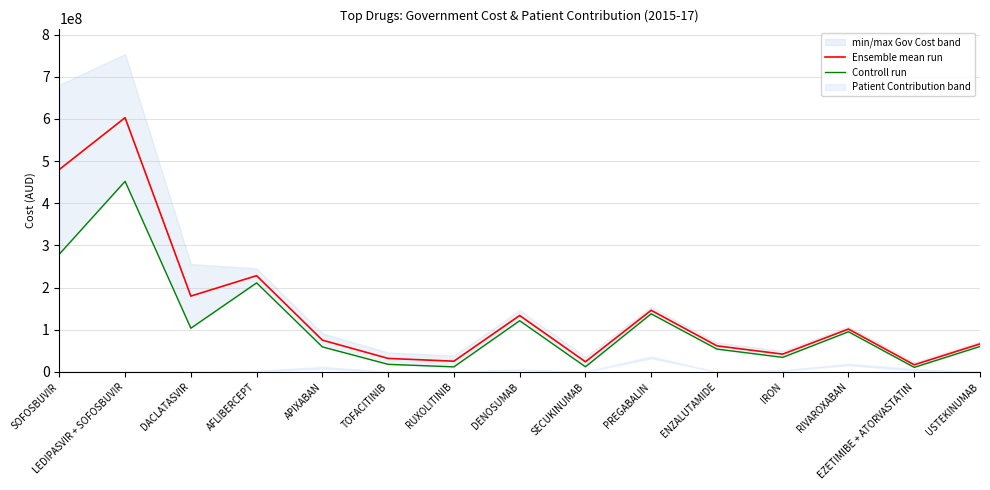

Reading left to right, transcribe all the data shown in this chart.

Ensemble mean run: 480002003.7	602864896.0	179734156.6	228226390.8	75341135.2	31983179.7	25384802.7	133736323.8	24011024.2	146080998.6	61775001.8	42149341.1	101597395.7	16838722.8	66395249.7
Controll run: 279247038.6	451928429.2	103569074.3	211097090.4	59279783.0	17904387.5	11958971.2	121353735.0	12158809.8	137746728.2	54085084.0	34464257.2	95214090.6	10759627.4	60345754.5